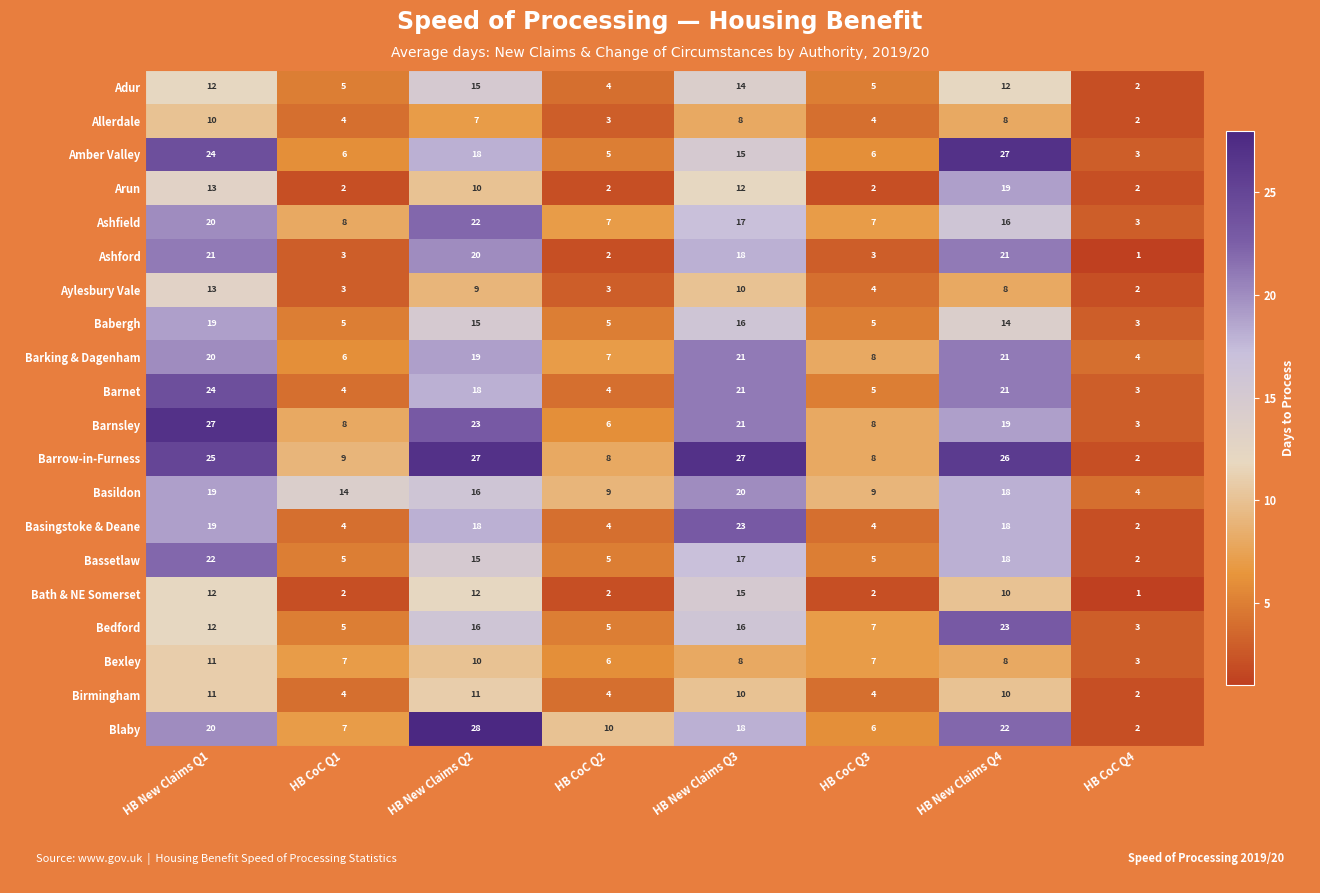

What is the total value across all series at HB CoC Q2?

101